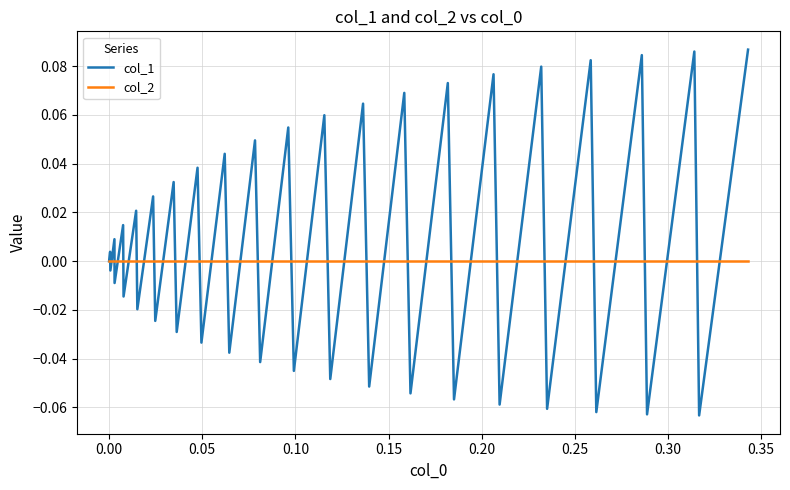

Which series has the largest total across all categories?

col_1